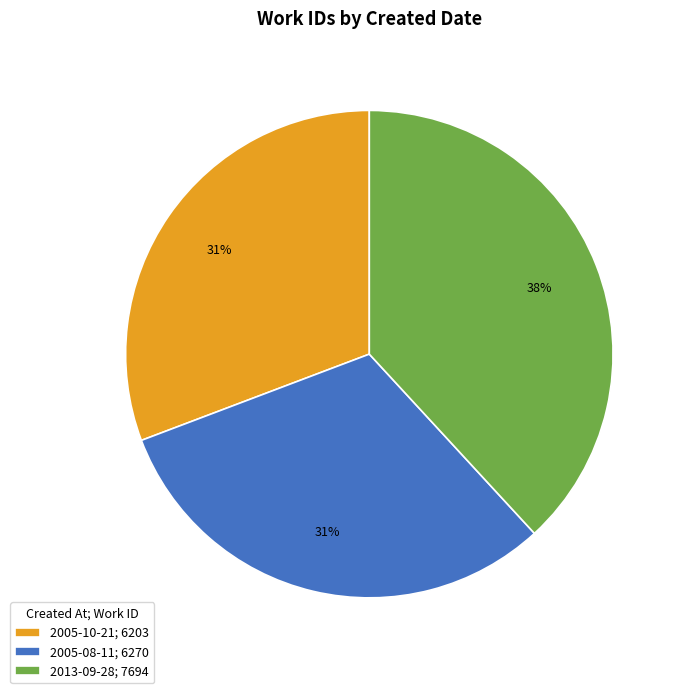

Is the sum of 2005-08-11; 6270 and 2013-09-28; 7694 greater than half?

Yes